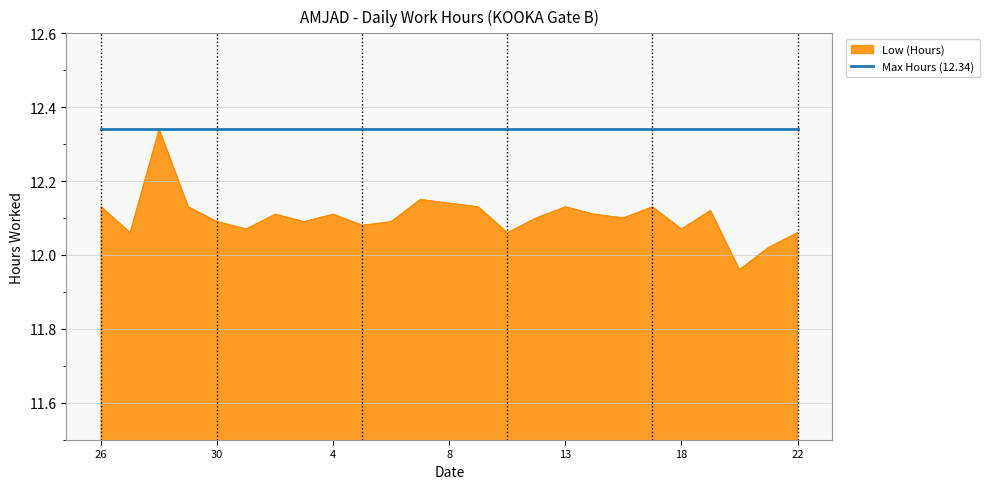

Rank the series by their average value, from highest to lowest.

Max Hours (12.34), Low (Hours)